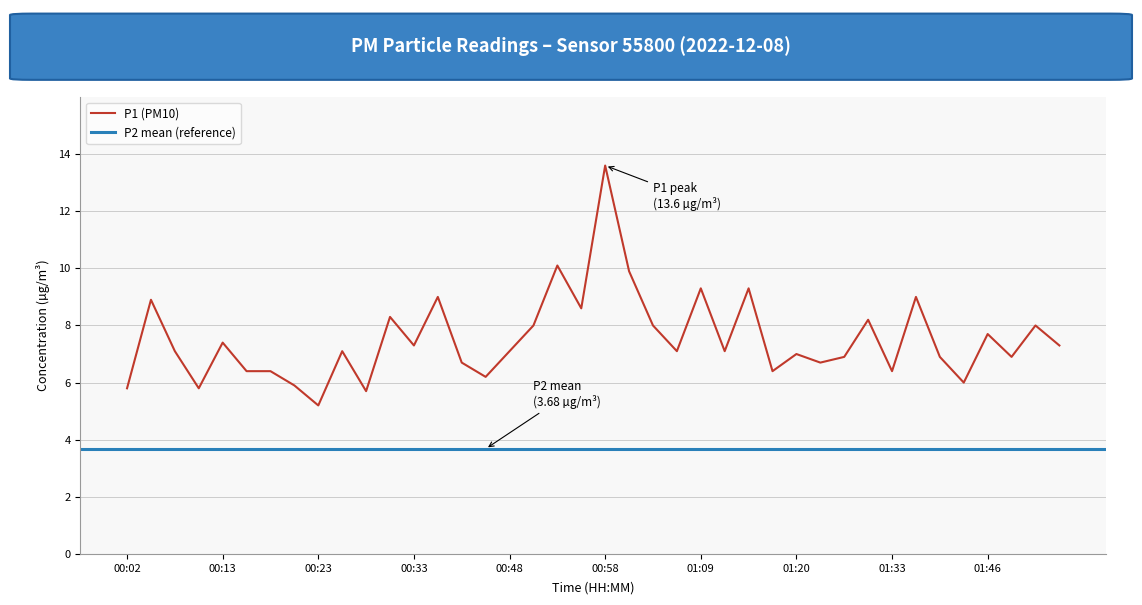

What is the maximum value shown in the chart?

13.6